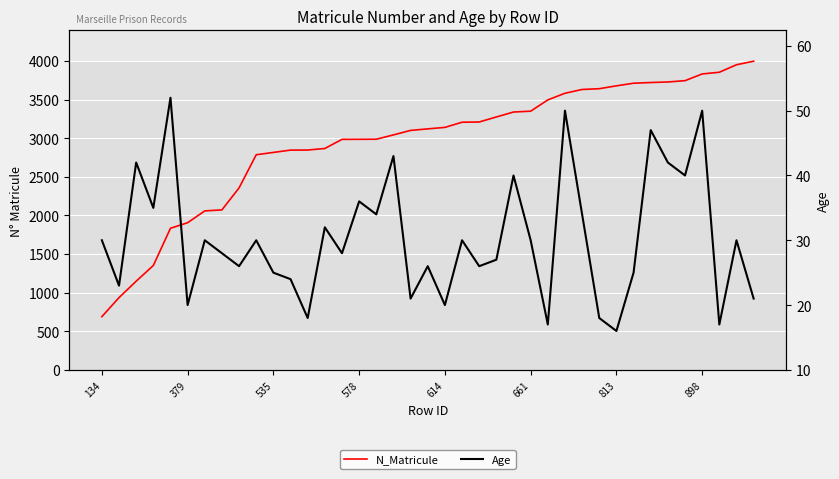

True or false: N_Matricule and Age cross at least once.

False